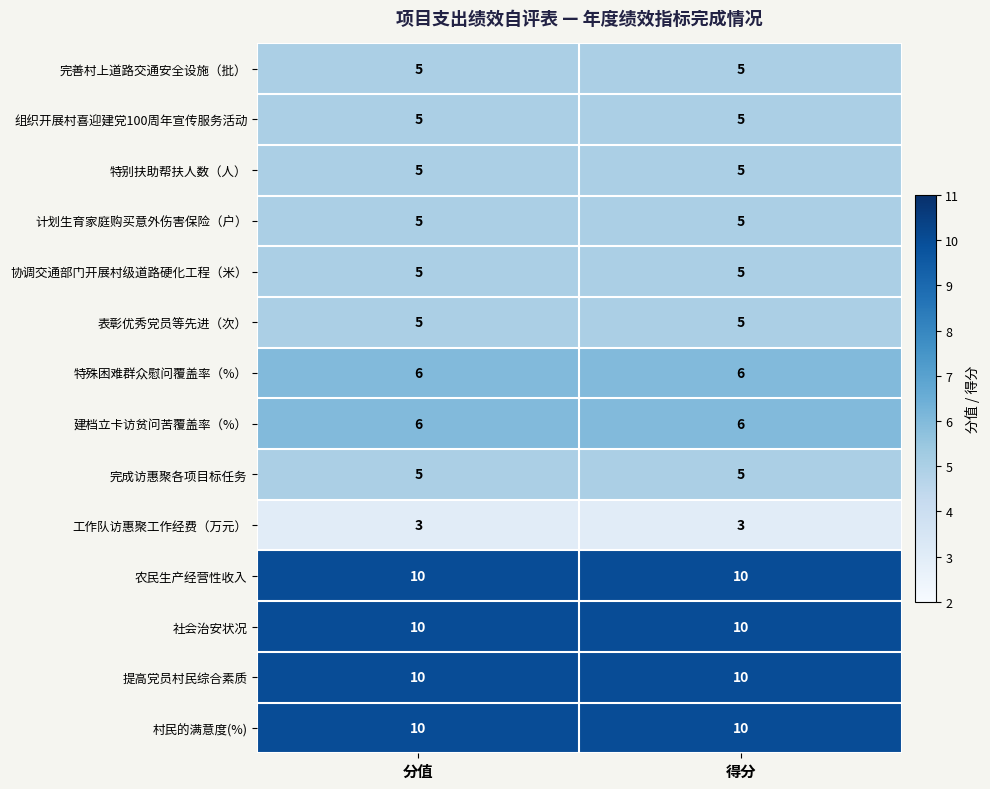

Read the 特殊困难群众慰问覆盖率（%） value at 分值.

6